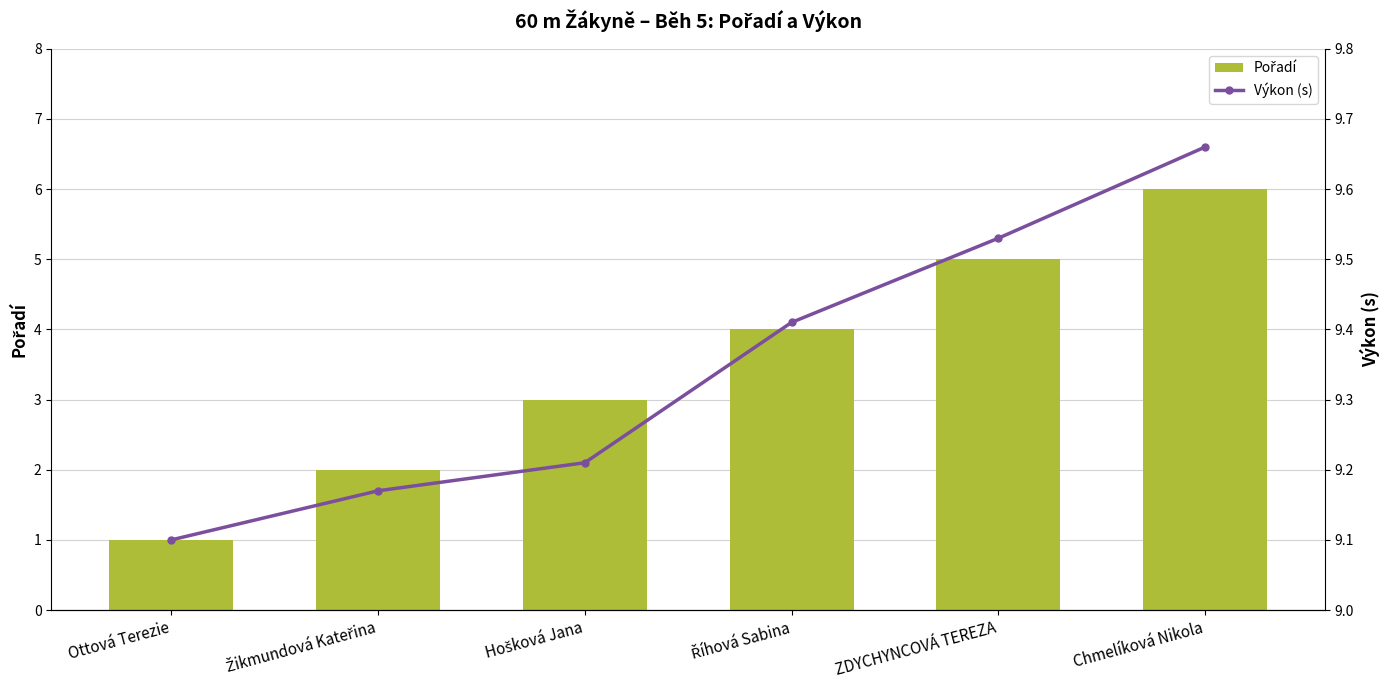

At how many categories does at least one series exceed 7?

6